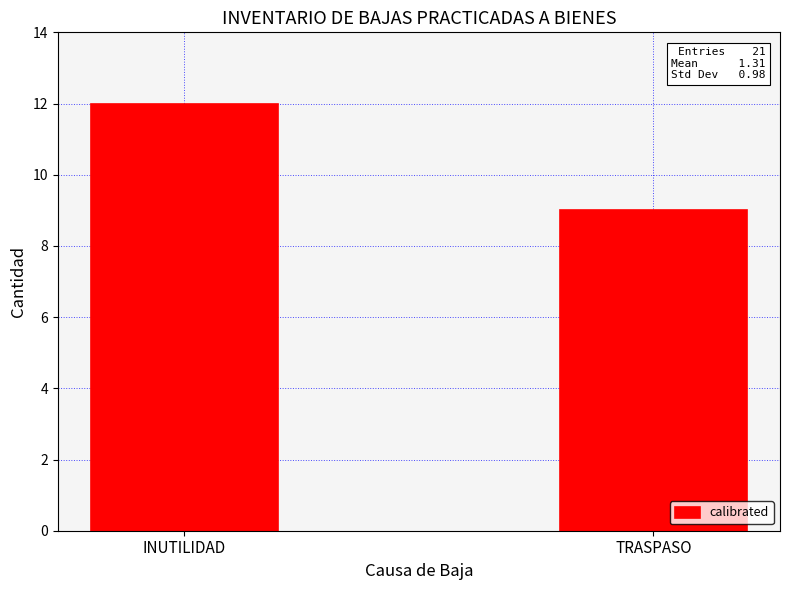

How many bars are there in total?

2